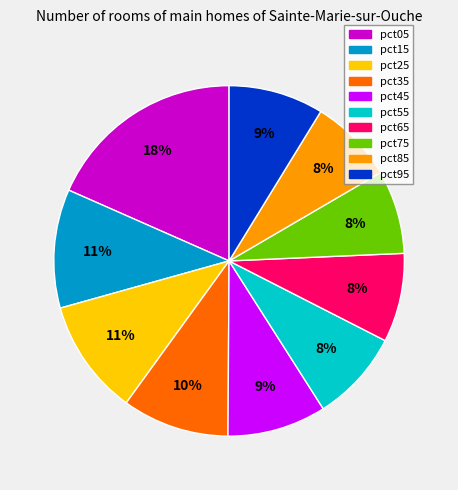

Combined, do pct95 and pct75 account for over 50%?

No